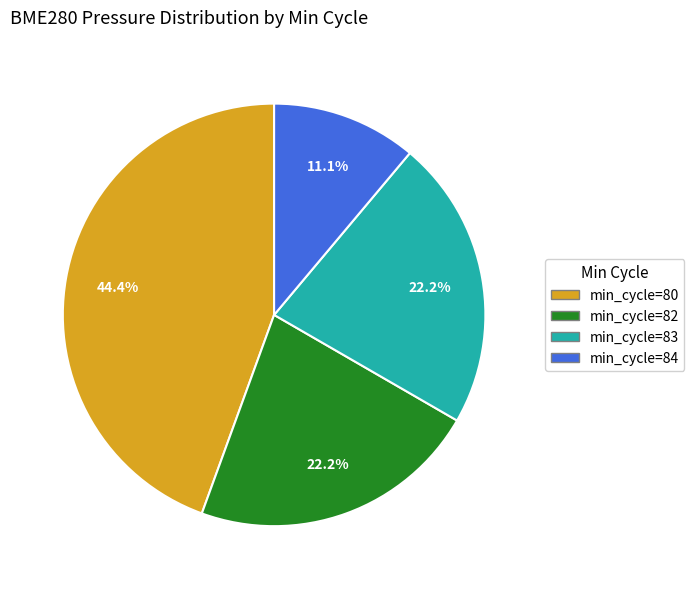

Is there a majority slice in this chart?

No